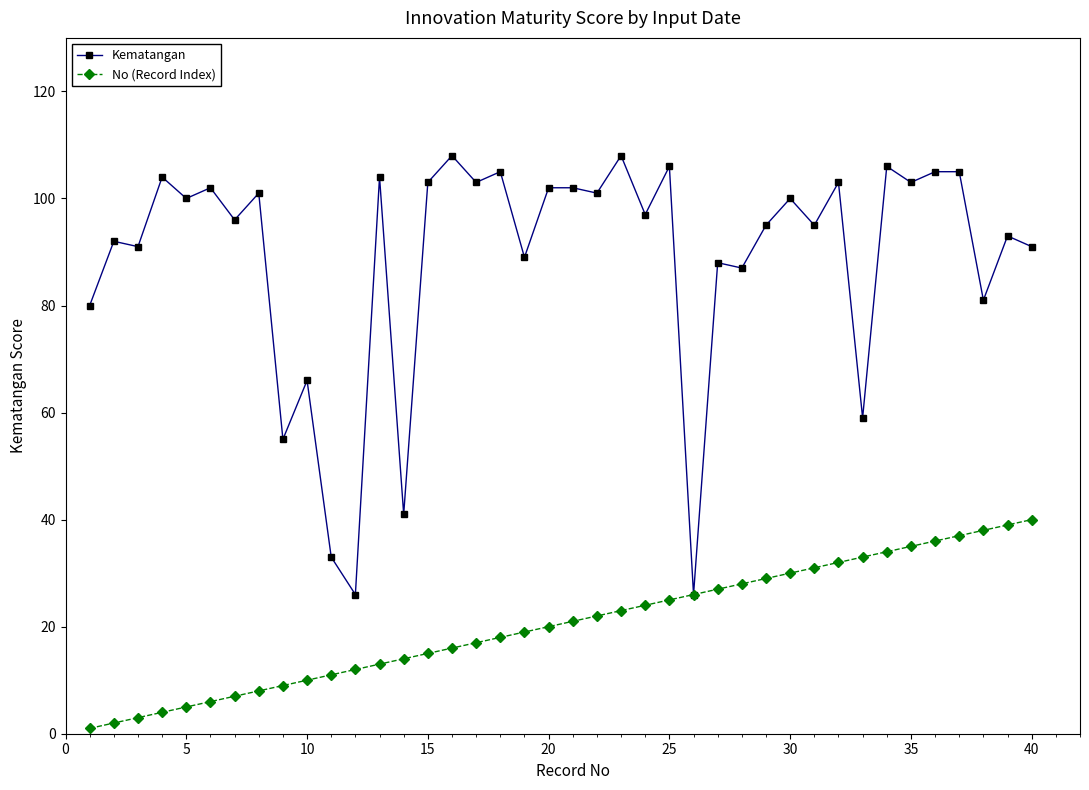

List the series in order of their overall mean, highest first.

Kematangan, No (Record Index)